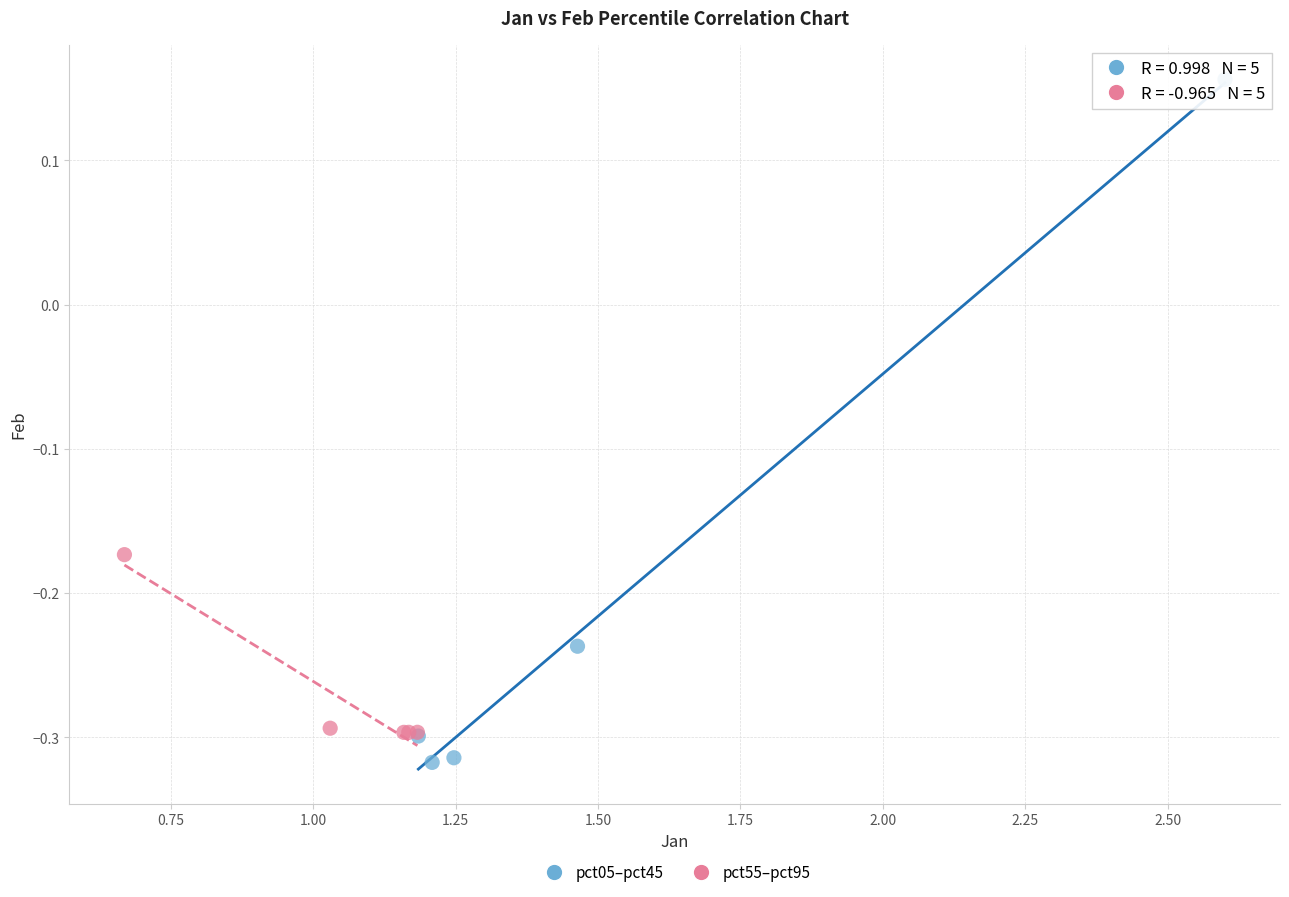

Which series contains the highest Y value?

pct05–pct45